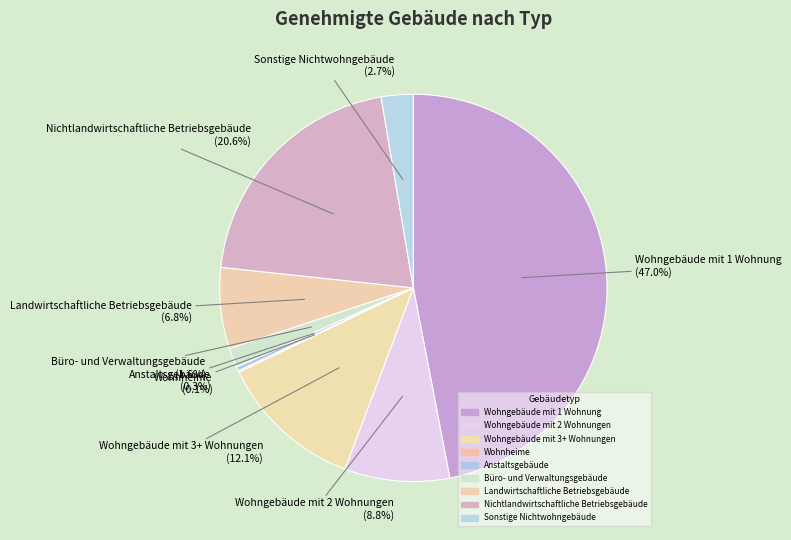

Is there a majority slice in this chart?

No